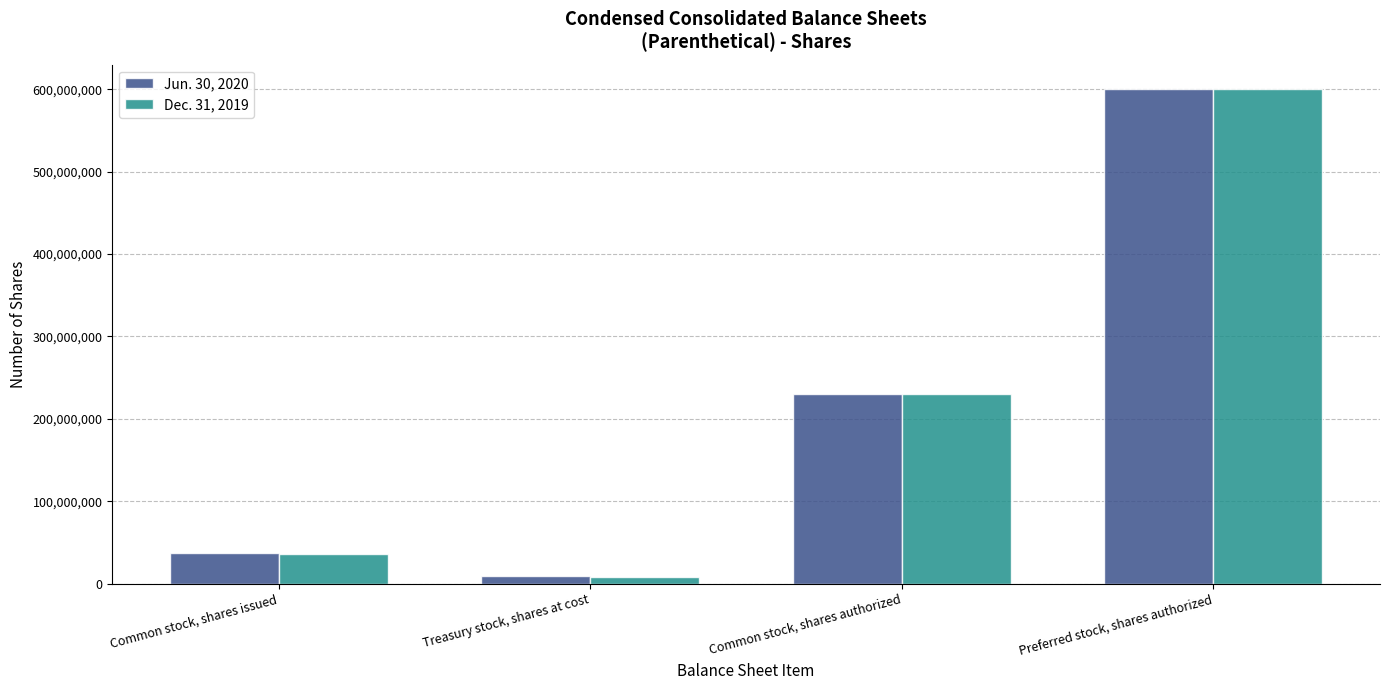

Which series has the widest spread of values?

Dec. 31, 2019